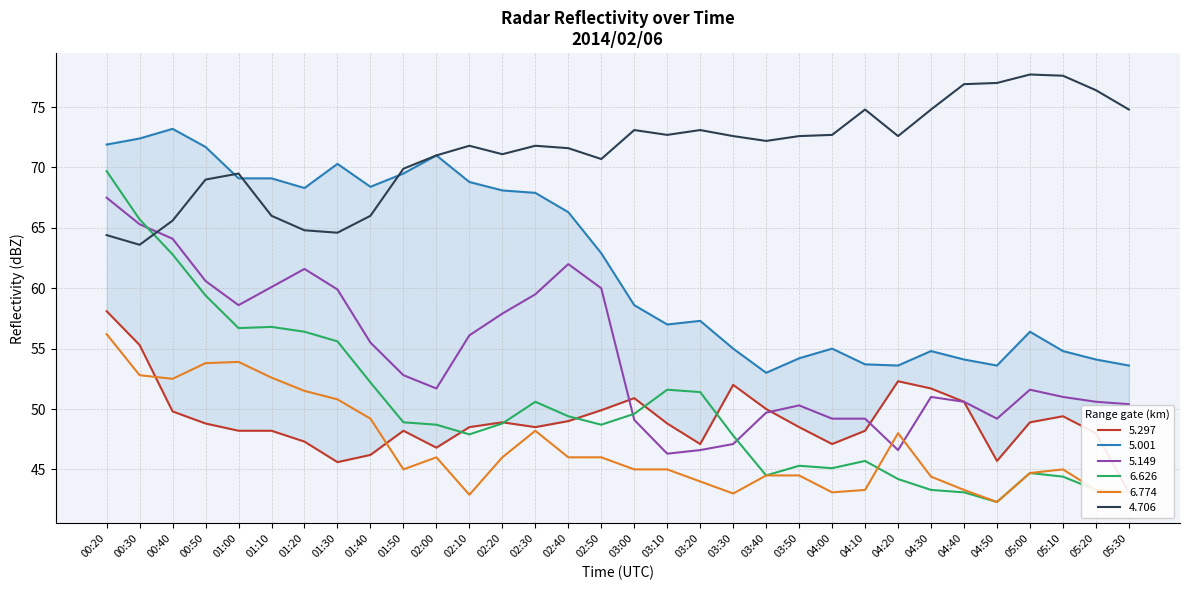

What is the value of the   5.149 point at the 10th from the left?

52.8